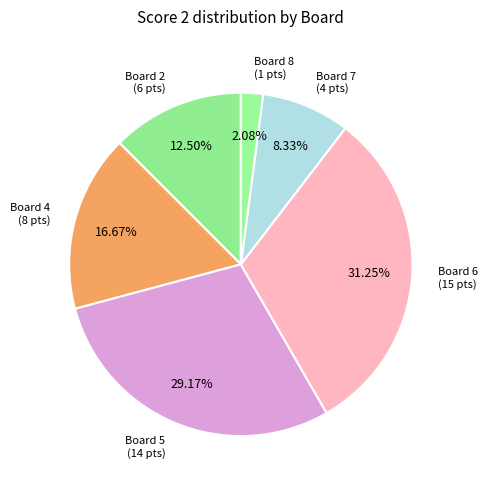

Is the sum of Board 7 and Board 8 greater than half?

No